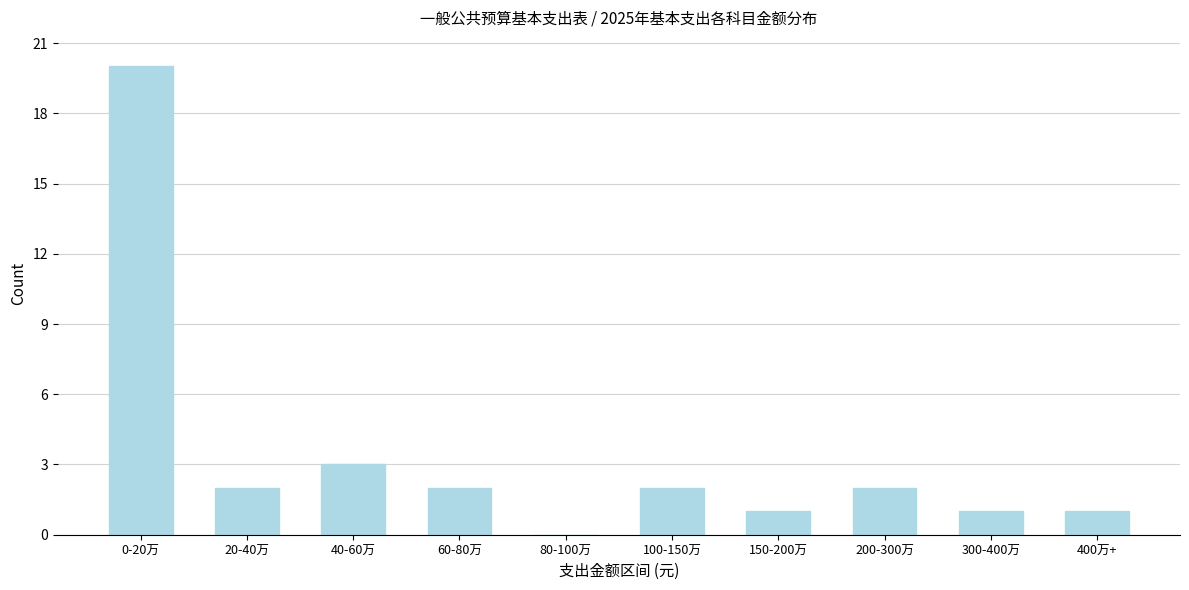

Reading right to left, transcribe all the data shown in this chart.

400万+=1	300-400万=1	200-300万=2	150-200万=1	100-150万=2	80-100万=0	60-80万=2	40-60万=3	20-40万=2	0-20万=20